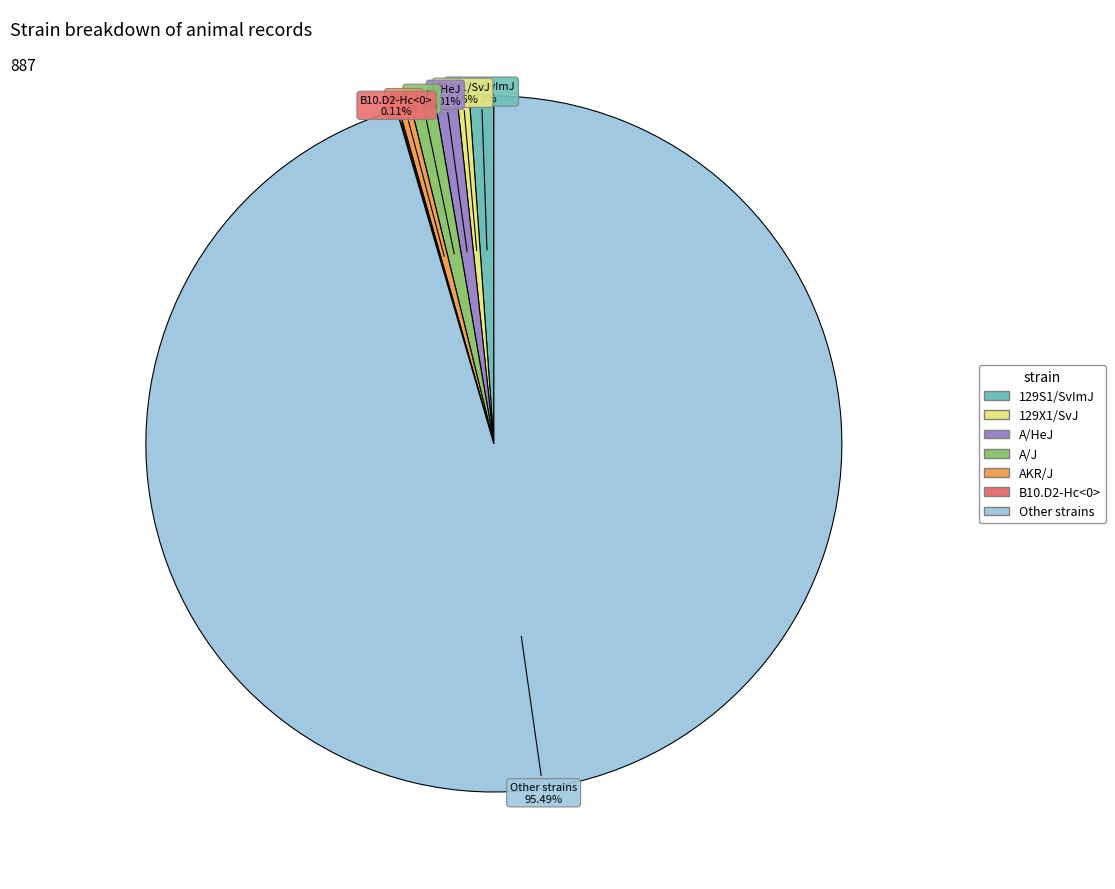

Do AKR/J and 129X1/SvJ together represent more than half of the pie?

No